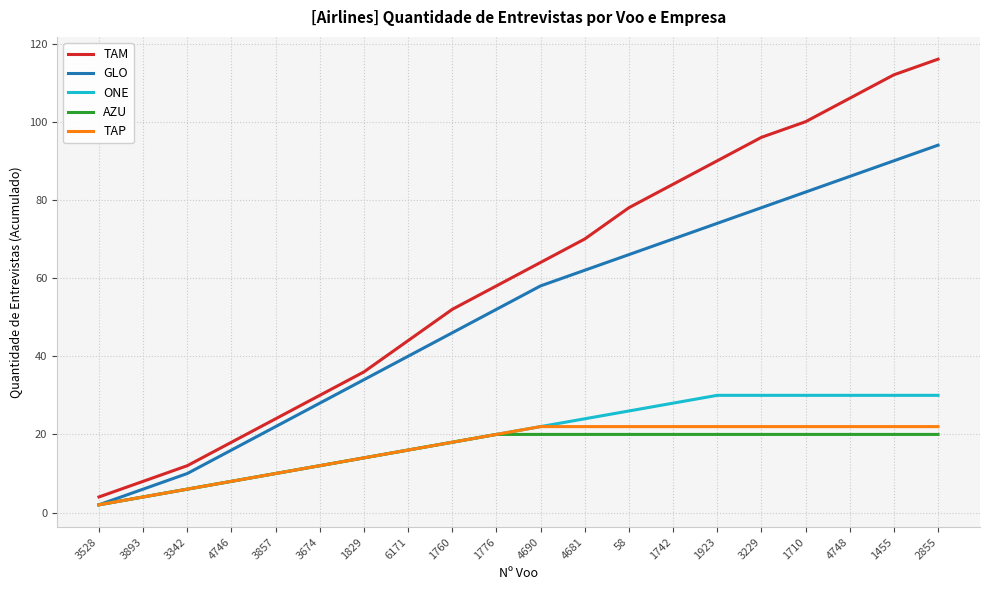

Which series has the largest total across all categories?

TAM